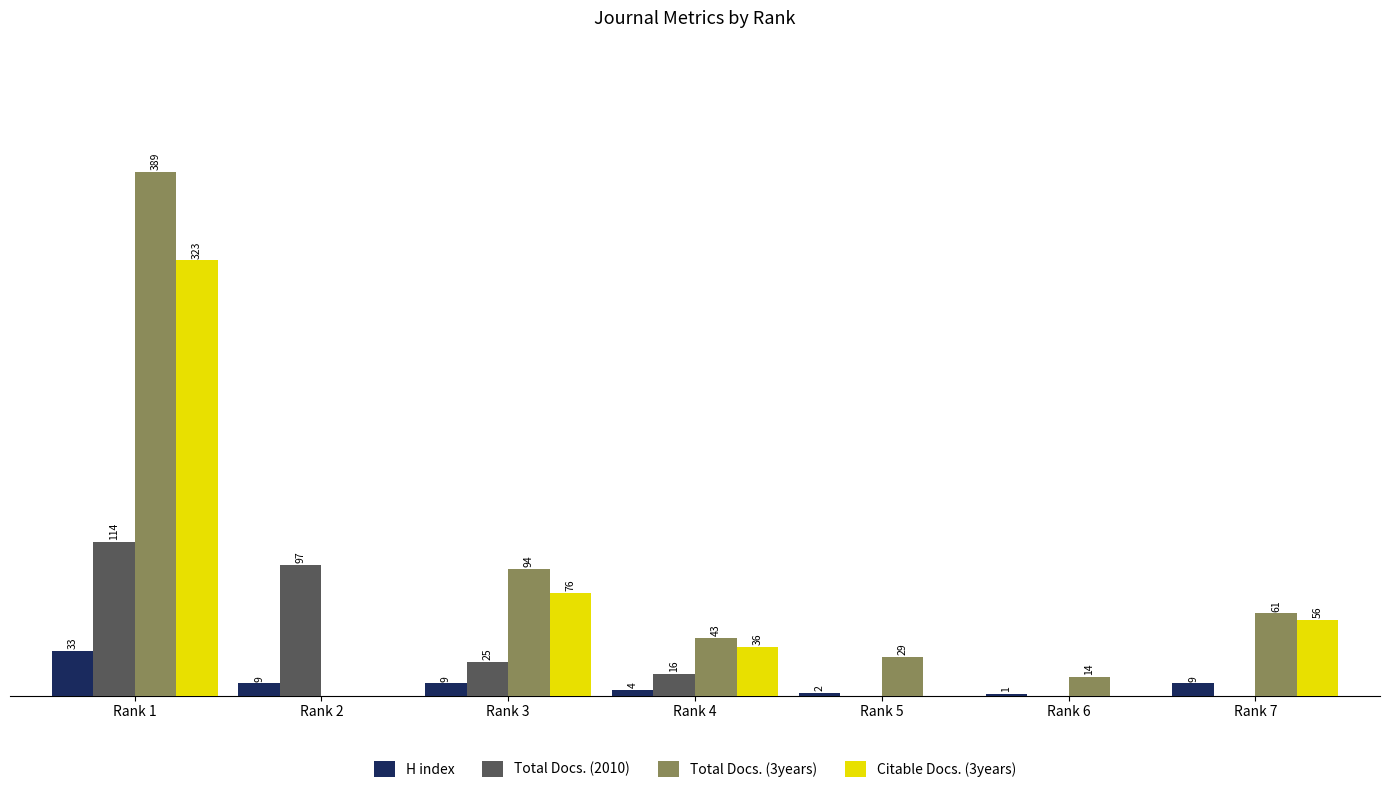

Which series changed the most between Rank 2 and Rank 6?

Total Docs. (2010)